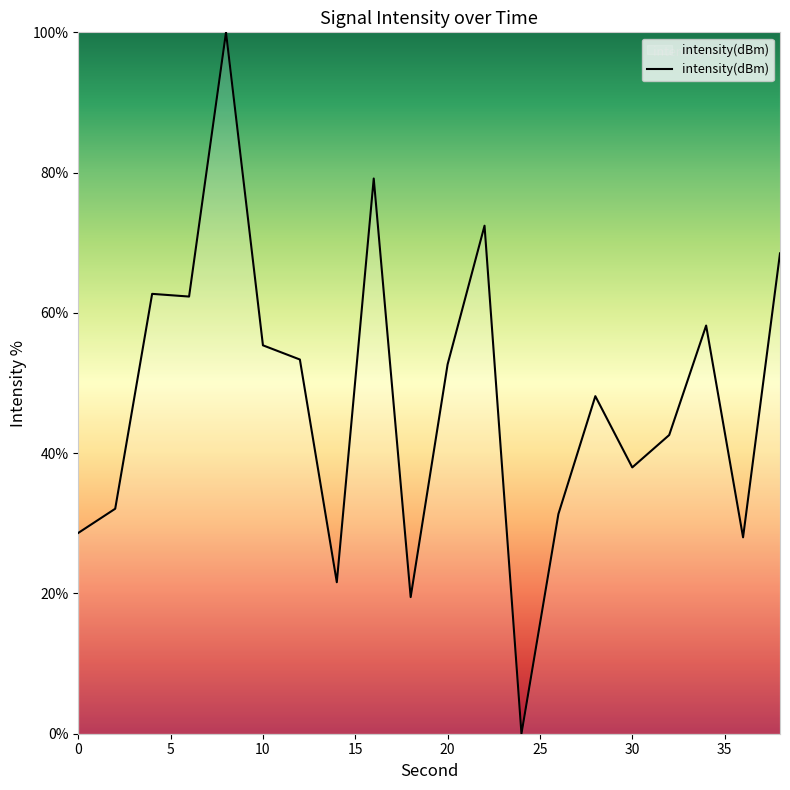

What is the maximum value shown in the chart?

100.0